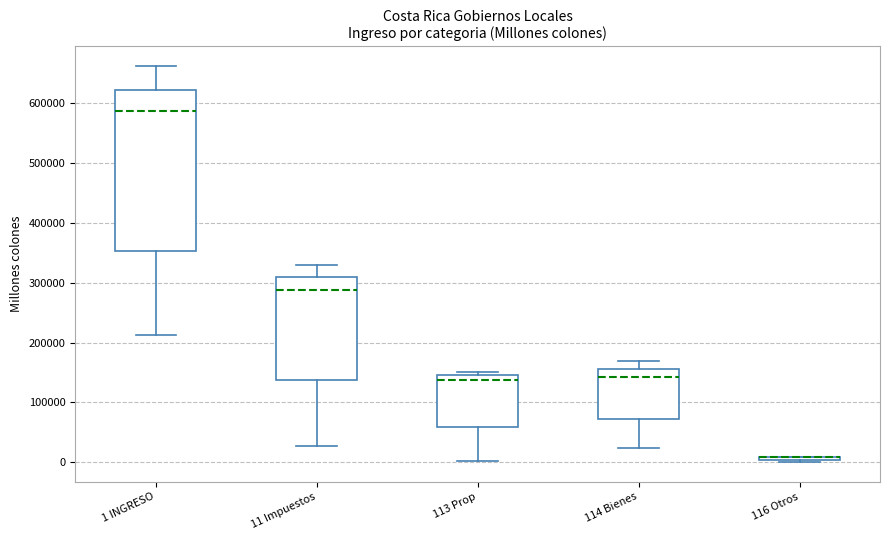

Where is the lower edge of the box for 1 INGRESO on the y-axis? The values are not printed on the chart, so give them approximately, as read against the axis.

350000